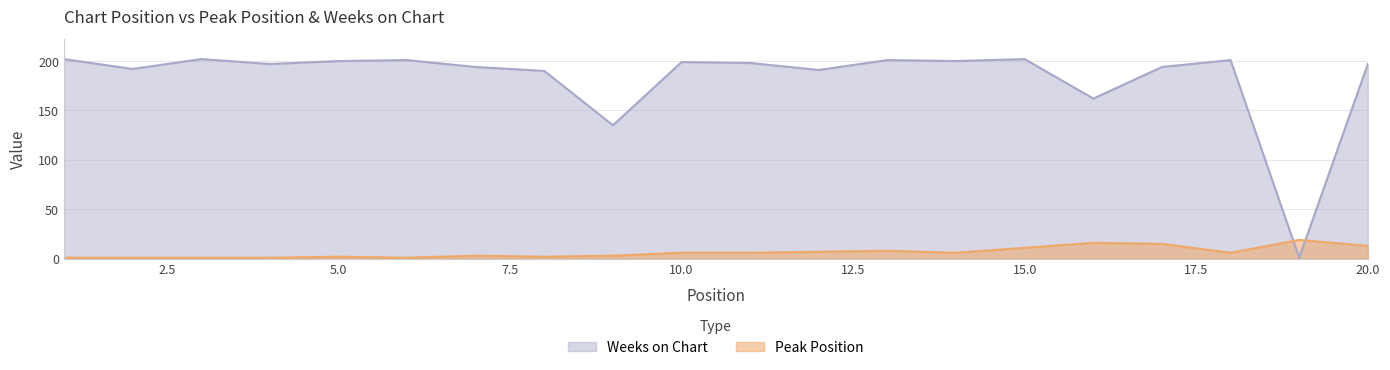

At which label is Weeks on Chart closest to 101?

9